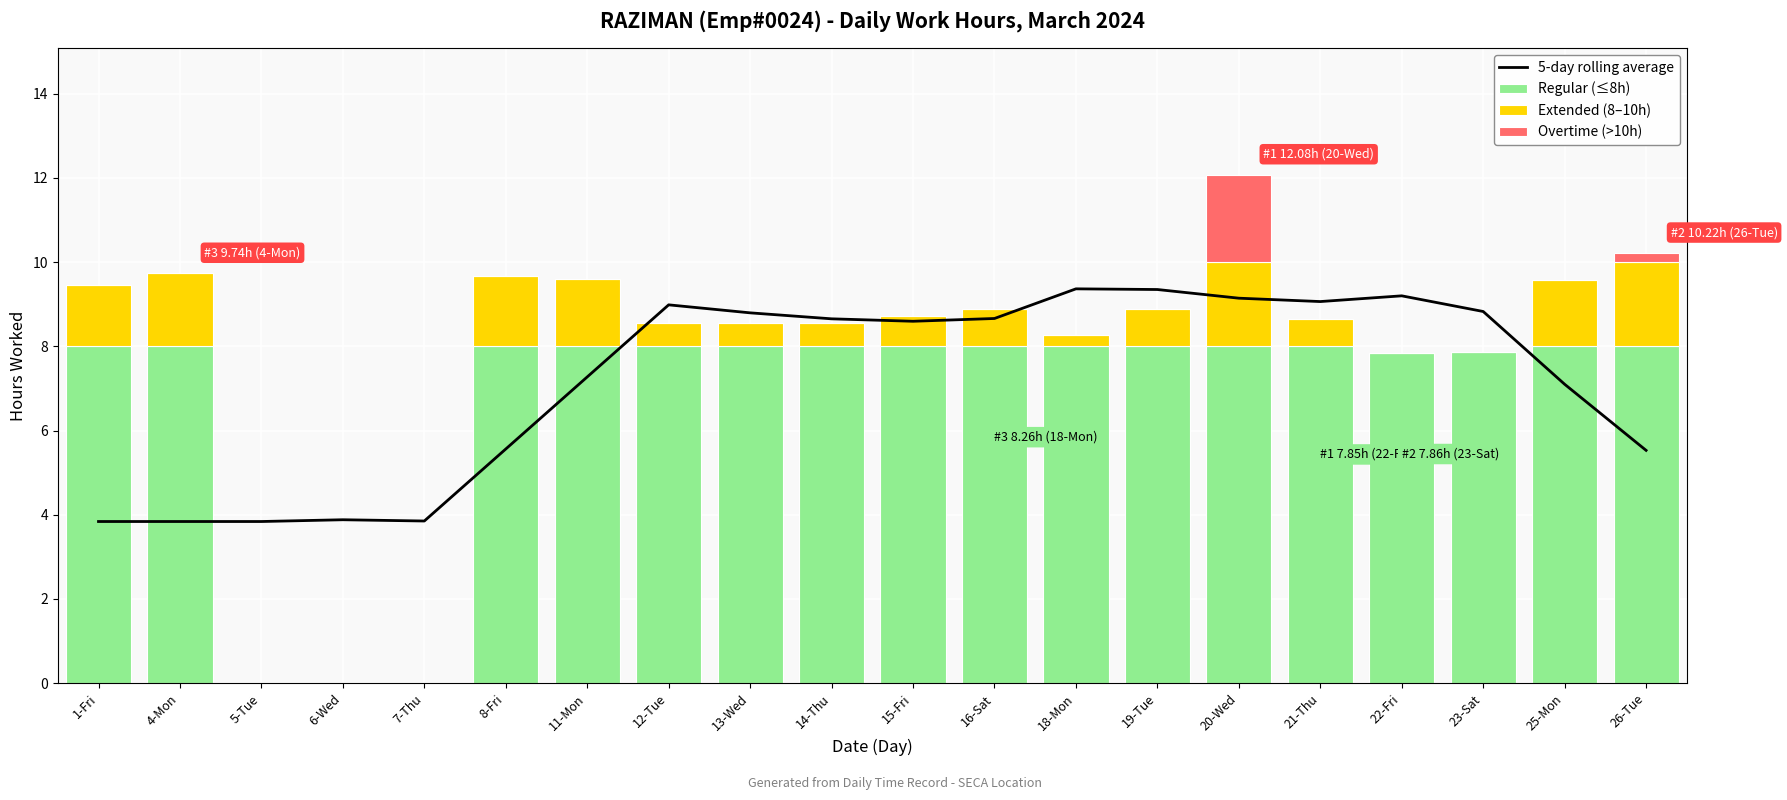

How many categories are shown in the chart?

20